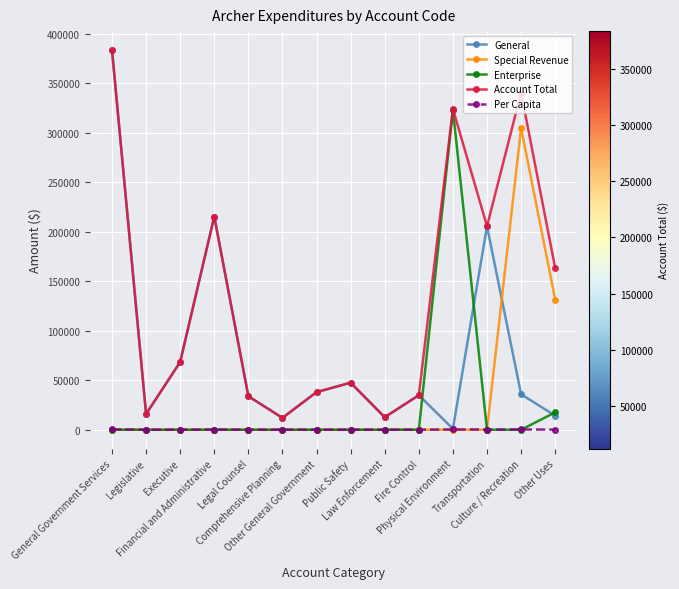

Which series has the largest range (max minus min)?

General